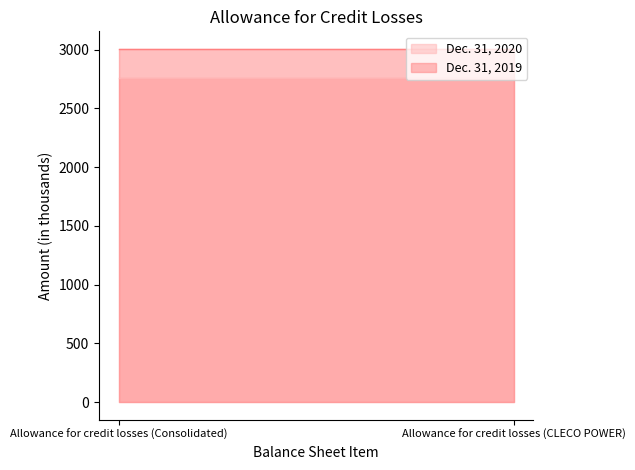

What are all the series names shown in the legend?

Dec. 31, 2020, Dec. 31, 2019